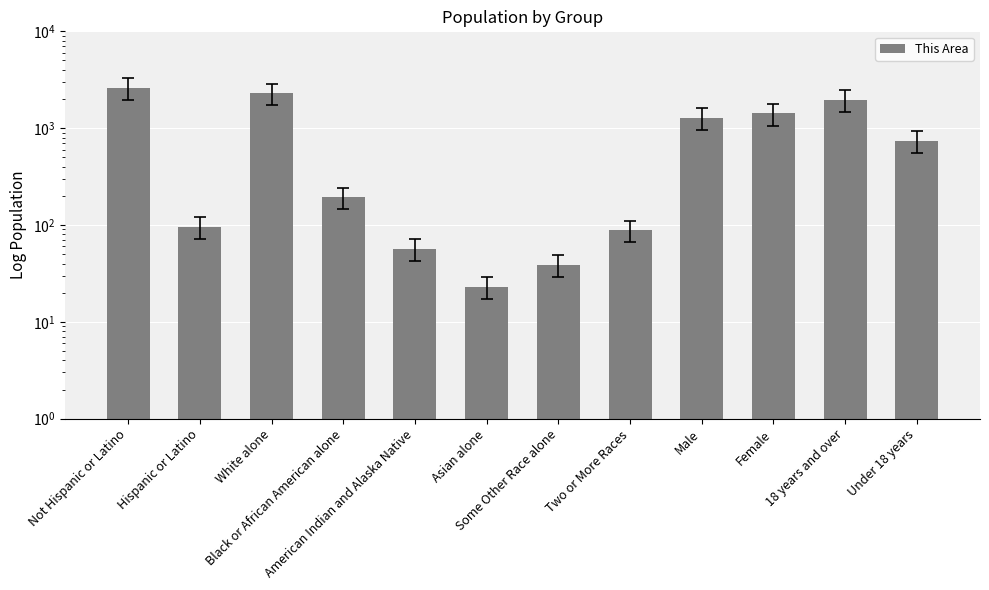

What is the label of the 3rd bar from the right?

Female